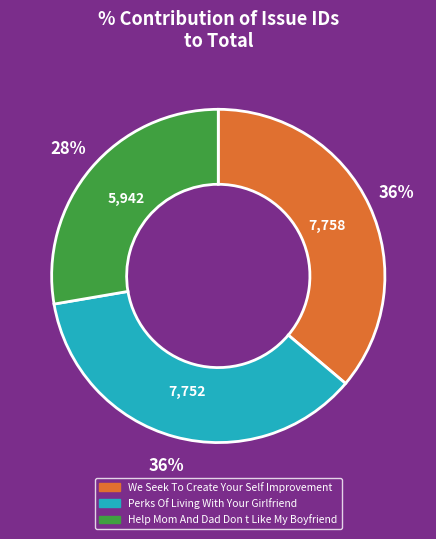

How many segments does this pie chart have?

3